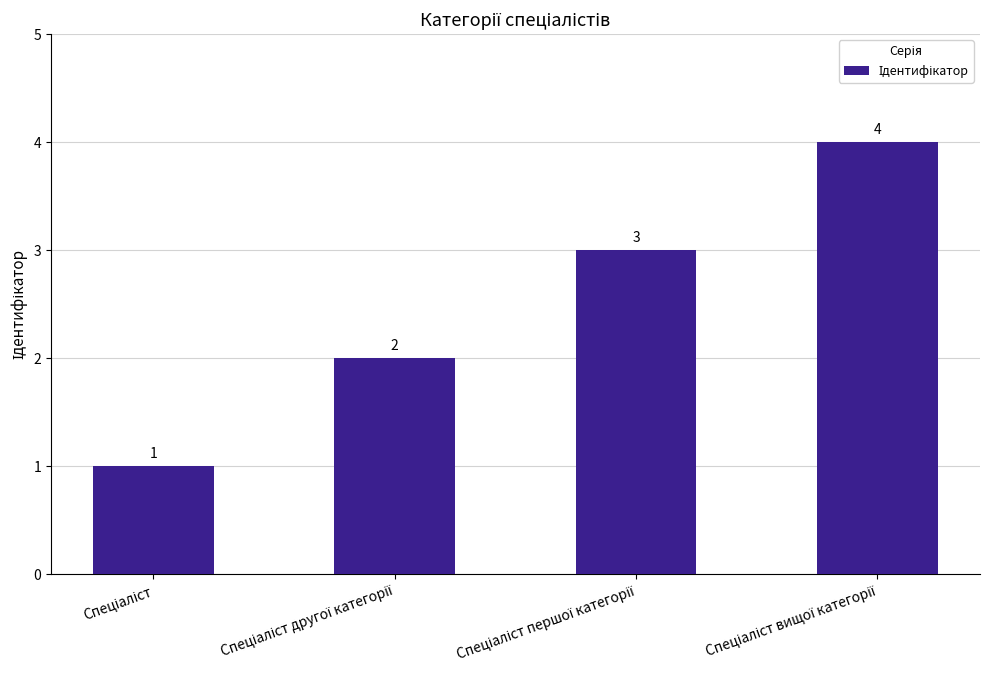

How many values are between 2 and 4?

3